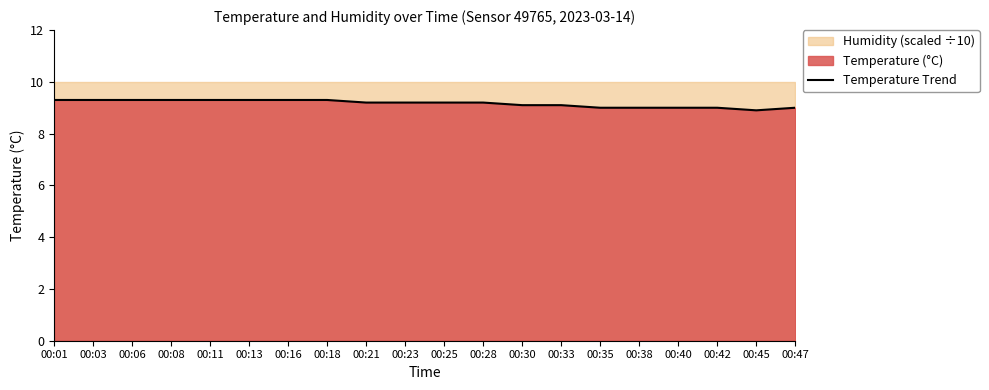

What is the sum of all values?

183.3